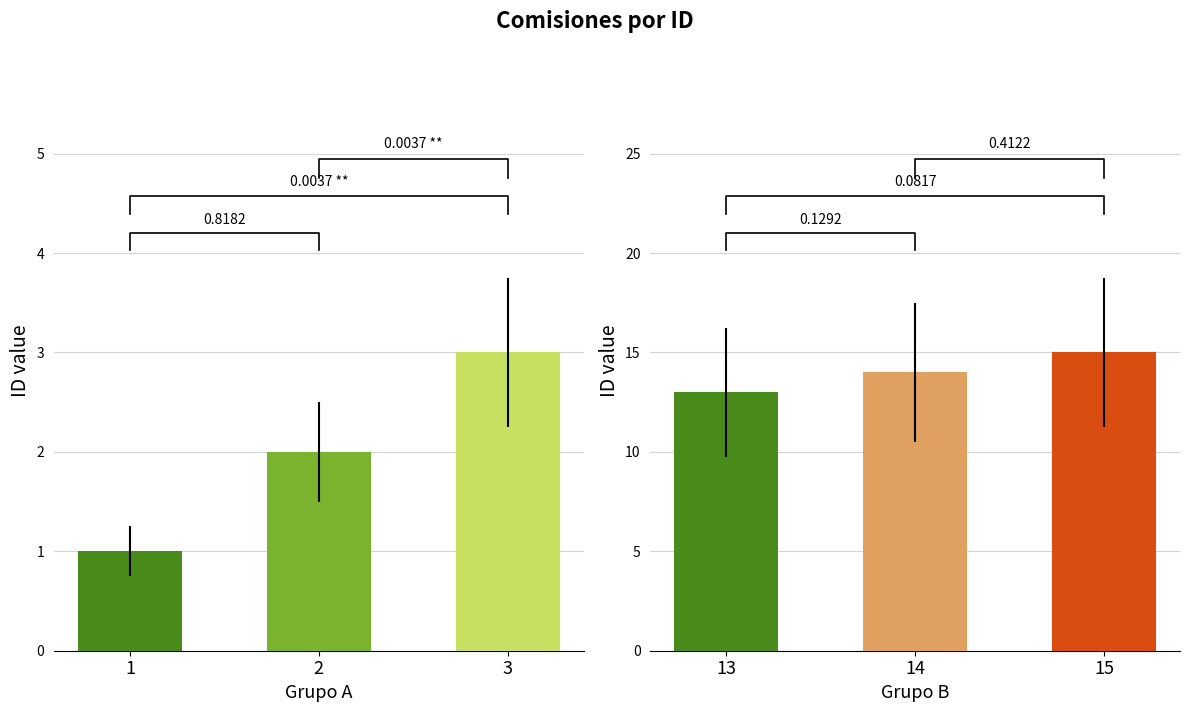

Rank the series by their average value, from highest to lowest.

group_2, group_1